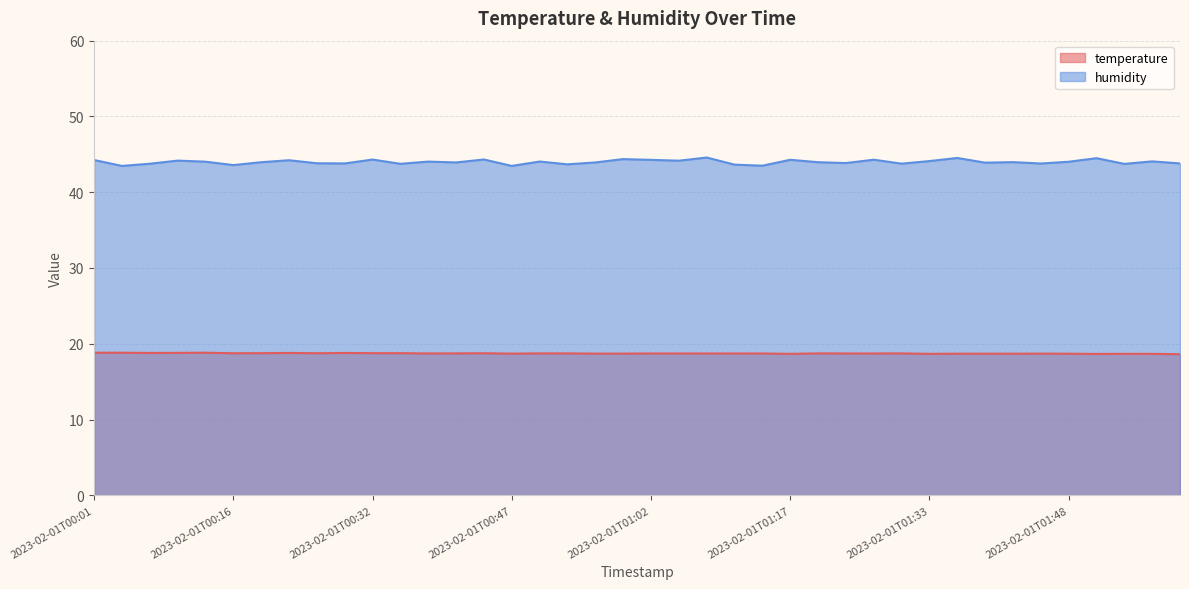

Read the humidity value at 2023-02-01T00:25.

43.8